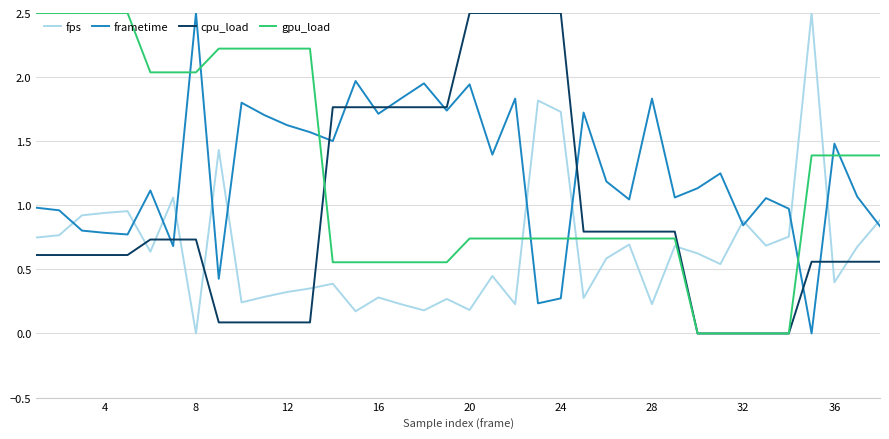

What is the maximum value for gpu_load?

2.5